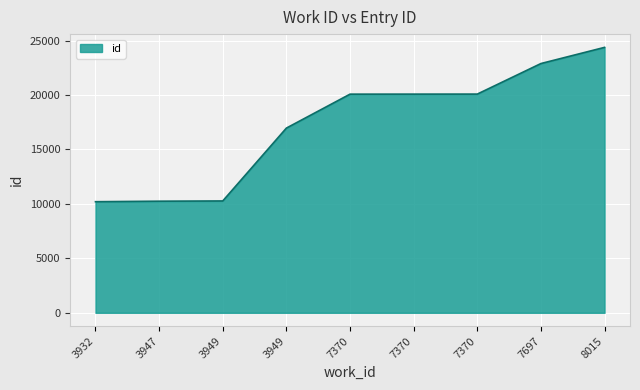

What is the change in value from 7370 to 7370?

+6